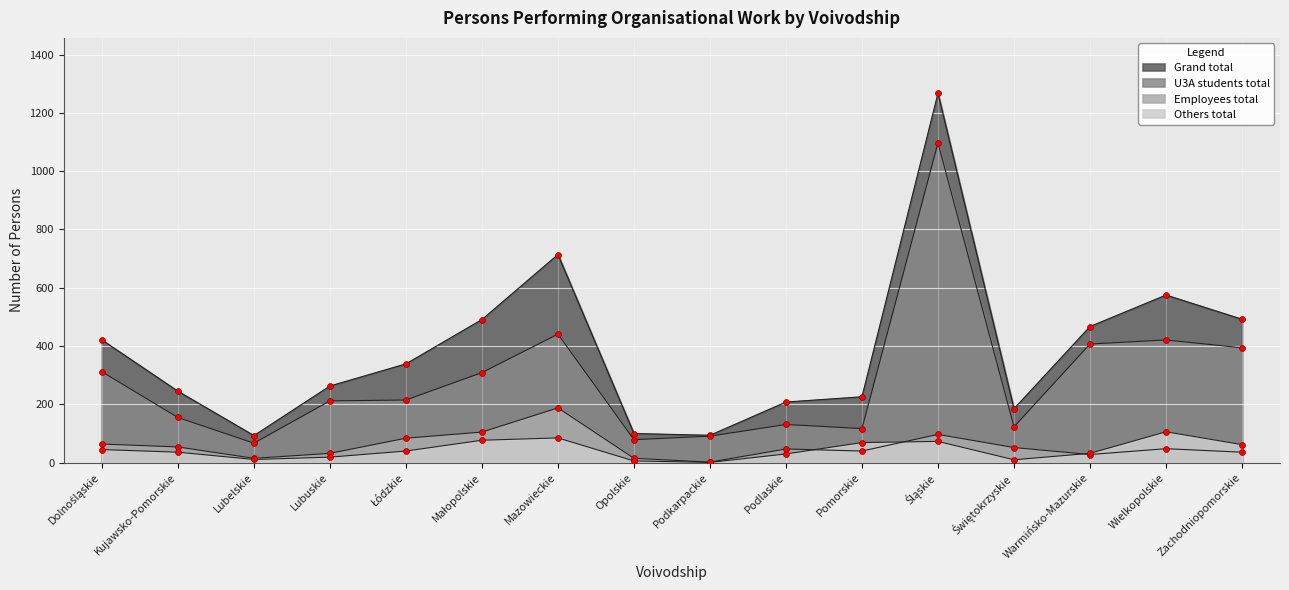

At how many categories does at least one series exceed 141?

13